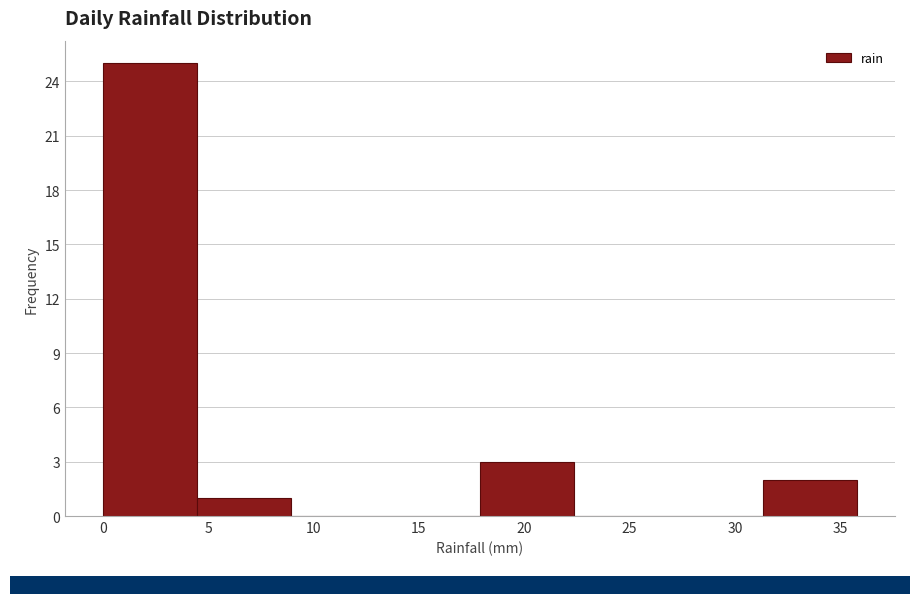

Reading left to right, transcribe this chart: for each bar, give the range it covers on the x-axis and its height. Neither the bar edges nor the heights are printed on the chart, so give them approximately, as read against the axes.

0.0 to 4.5: 25
4.5 to 9.0: 1
9.0 to 13.5: 0
13.5 to 18.0: 0
18.0 to 22.5: 3
22.5 to 27.0: 0
27.0 to 31.5: 0
31.5 to 36.0: 2